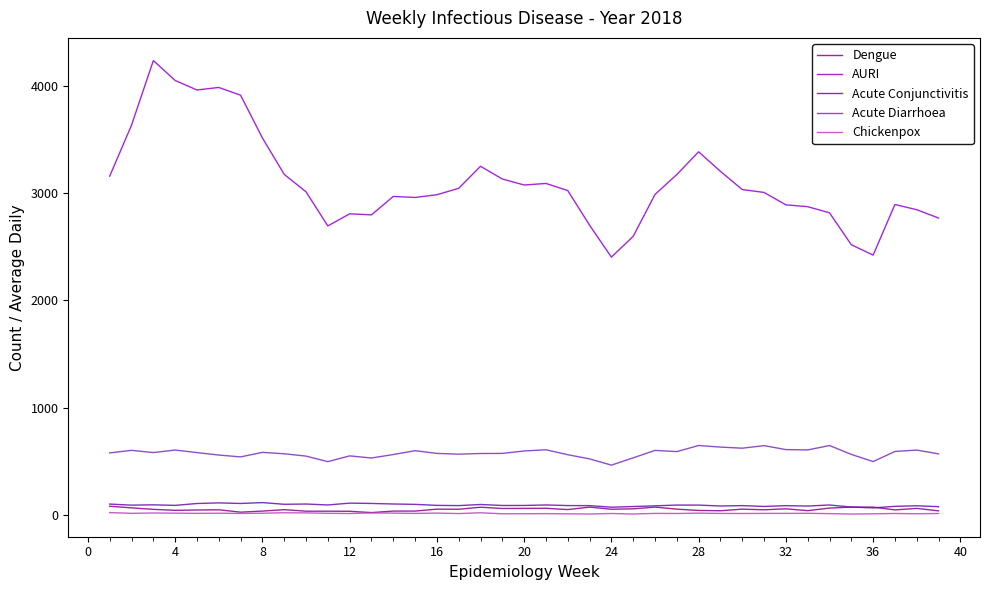

Which series has the largest total across all categories?

AURI